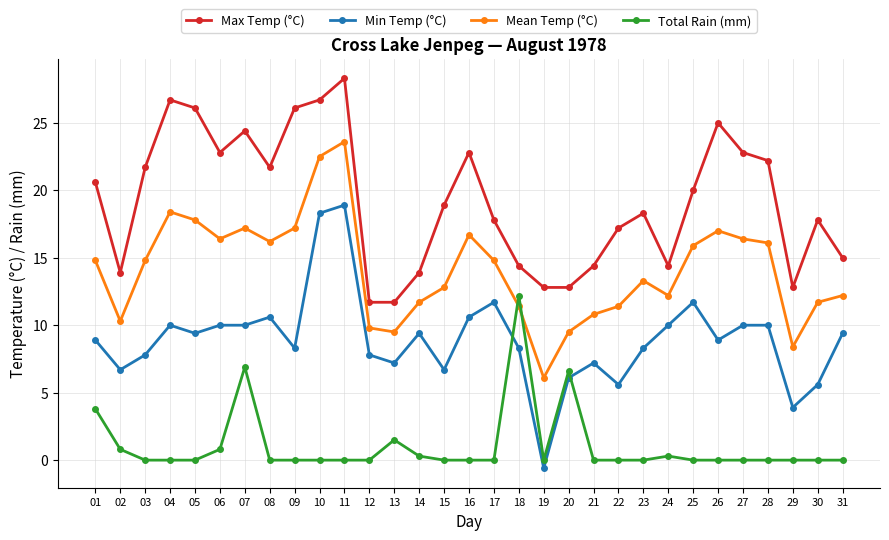

Is the value of Min Temp (°C) at 17 greater than the value of Max Temp (°C) at 25?

No